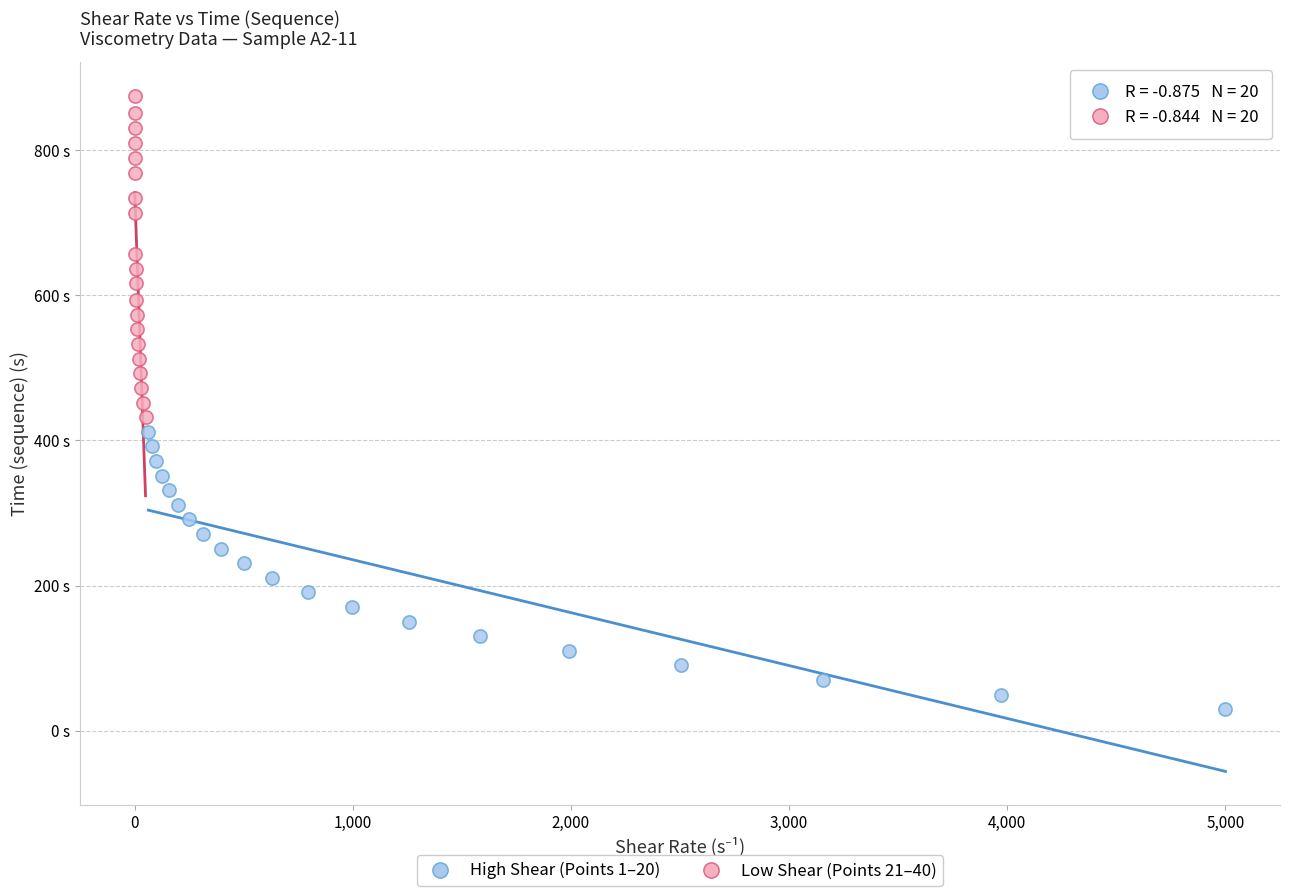

What are all the series names shown in the legend?

High Shear (Points 1–20), Low Shear (Points 21–40)